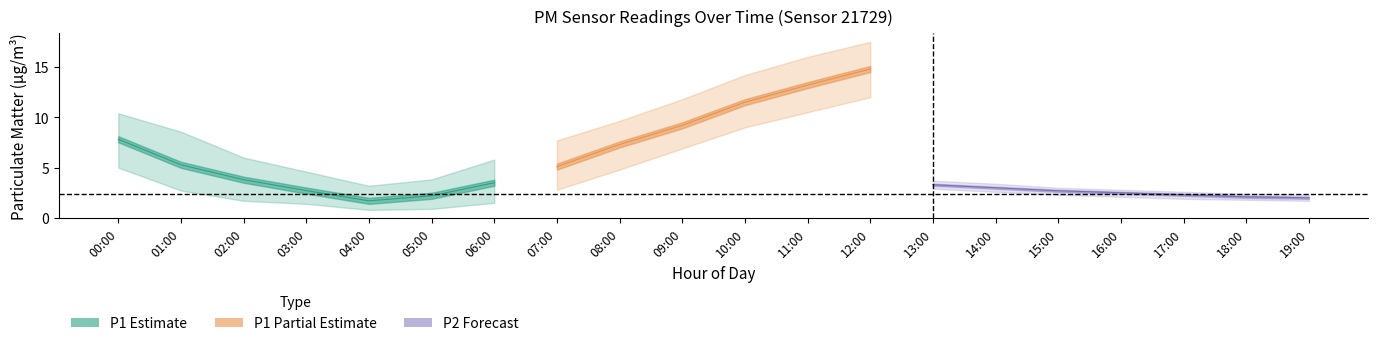

Which label corresponds to the smallest value in the chart?

04:00